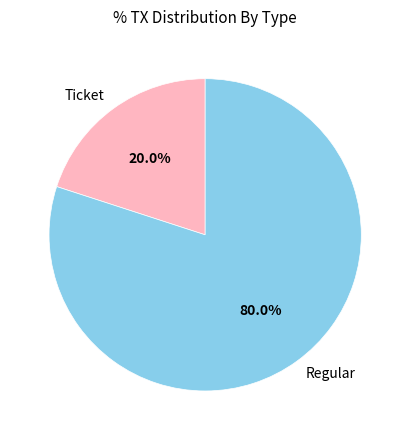

Which category accounts for the majority?

Regular